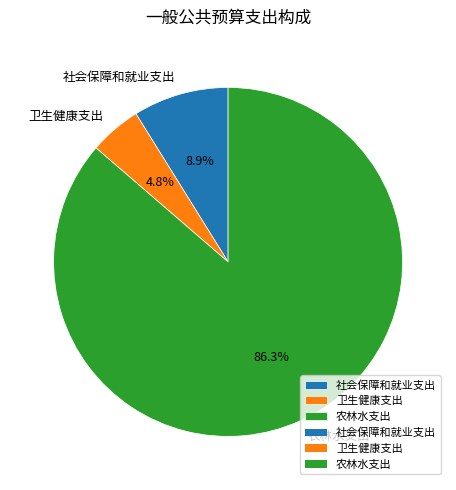

What percentage do 农林水支出 and 卫生健康支出 together represent?

91.1%